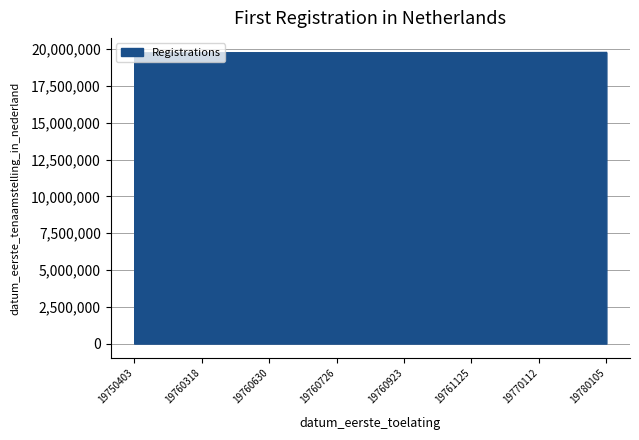

How many lines are shown in the chart?

1